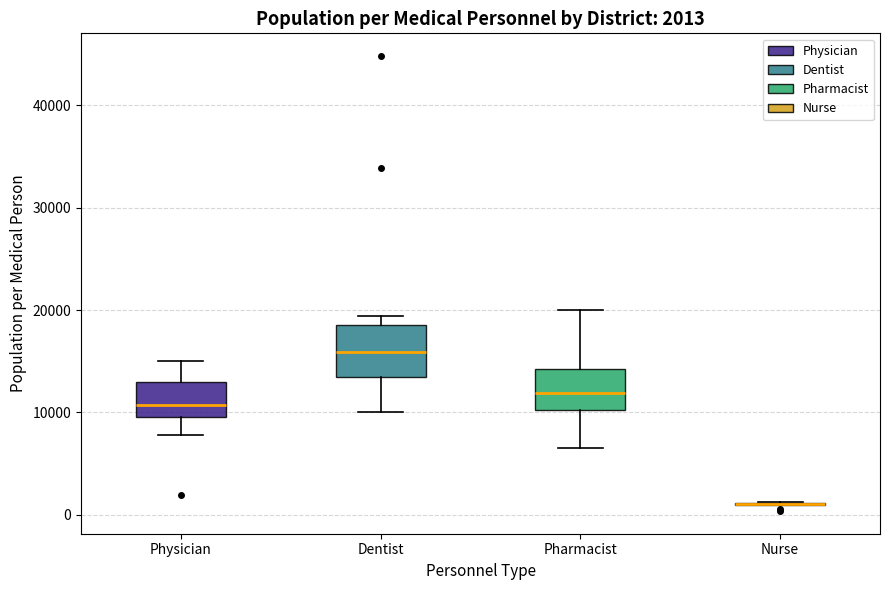

Which box is the tallest, from its lower edge to its upper edge?

Dentist